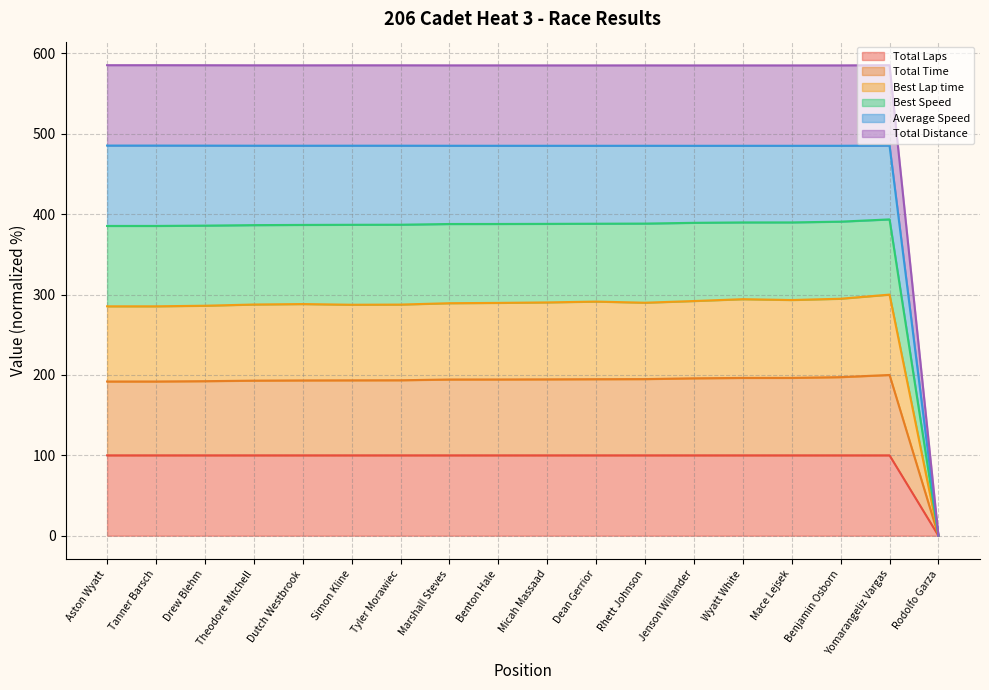

Which label corresponds to the largest value in the chart?

Aston Wyatt